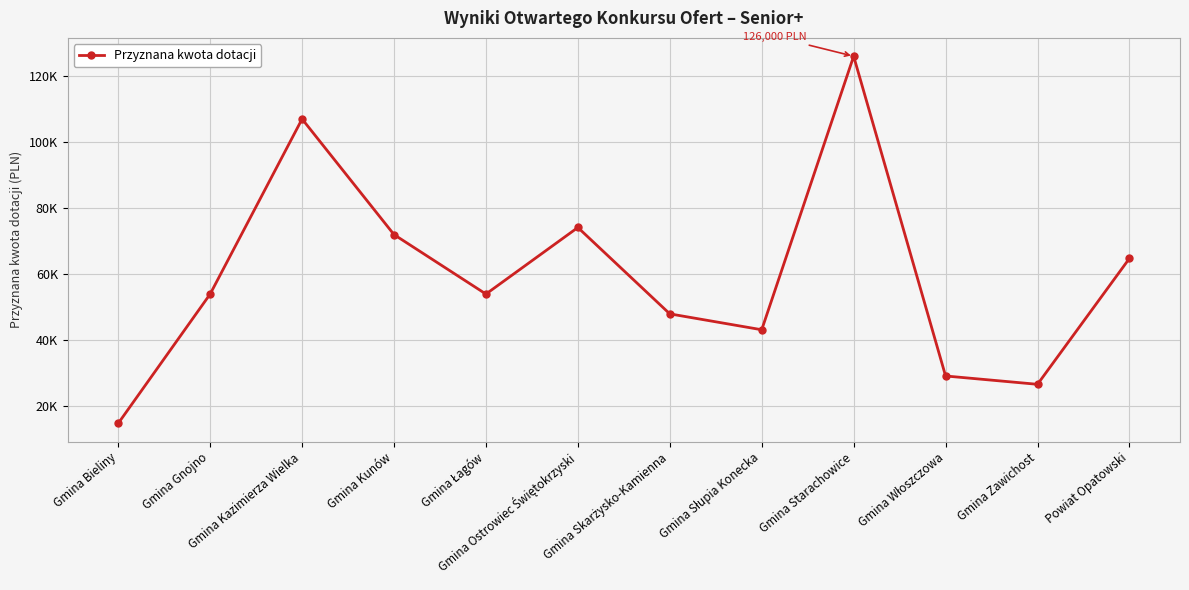

What value does the data have at Gmina Skarżysko-Kamienna?

48000.0